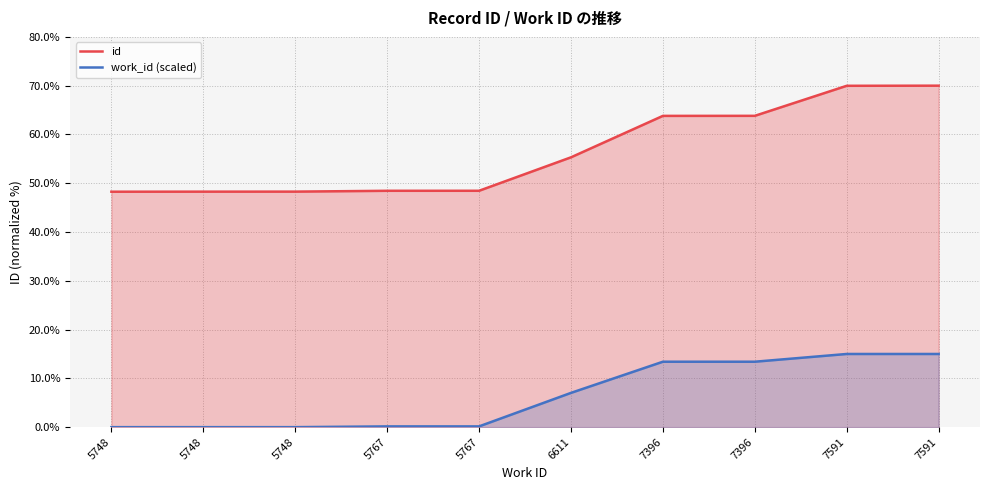

Which series has the largest range (max minus min)?

id